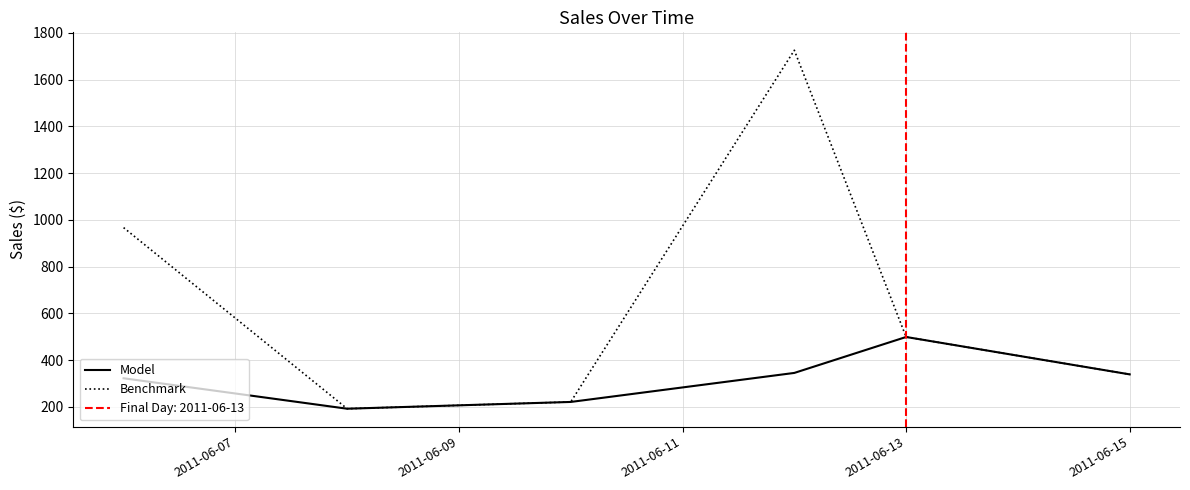

True or false: Benchmark and Model cross at least once.

False